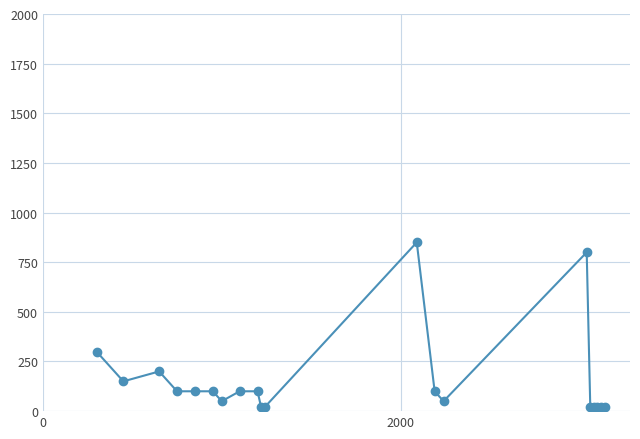

What is the difference between the maximum and minimum values?

830